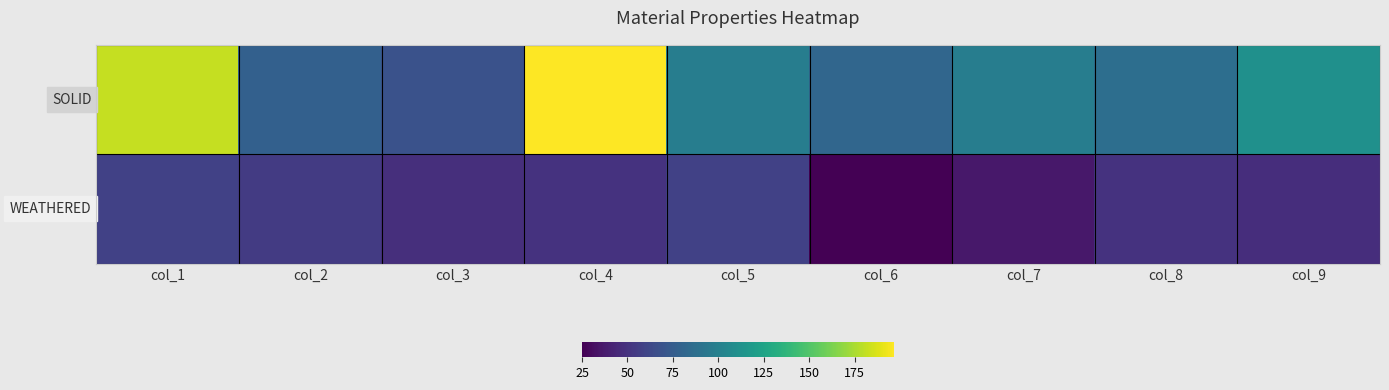

Which series has the largest range (max minus min)?

SOLID